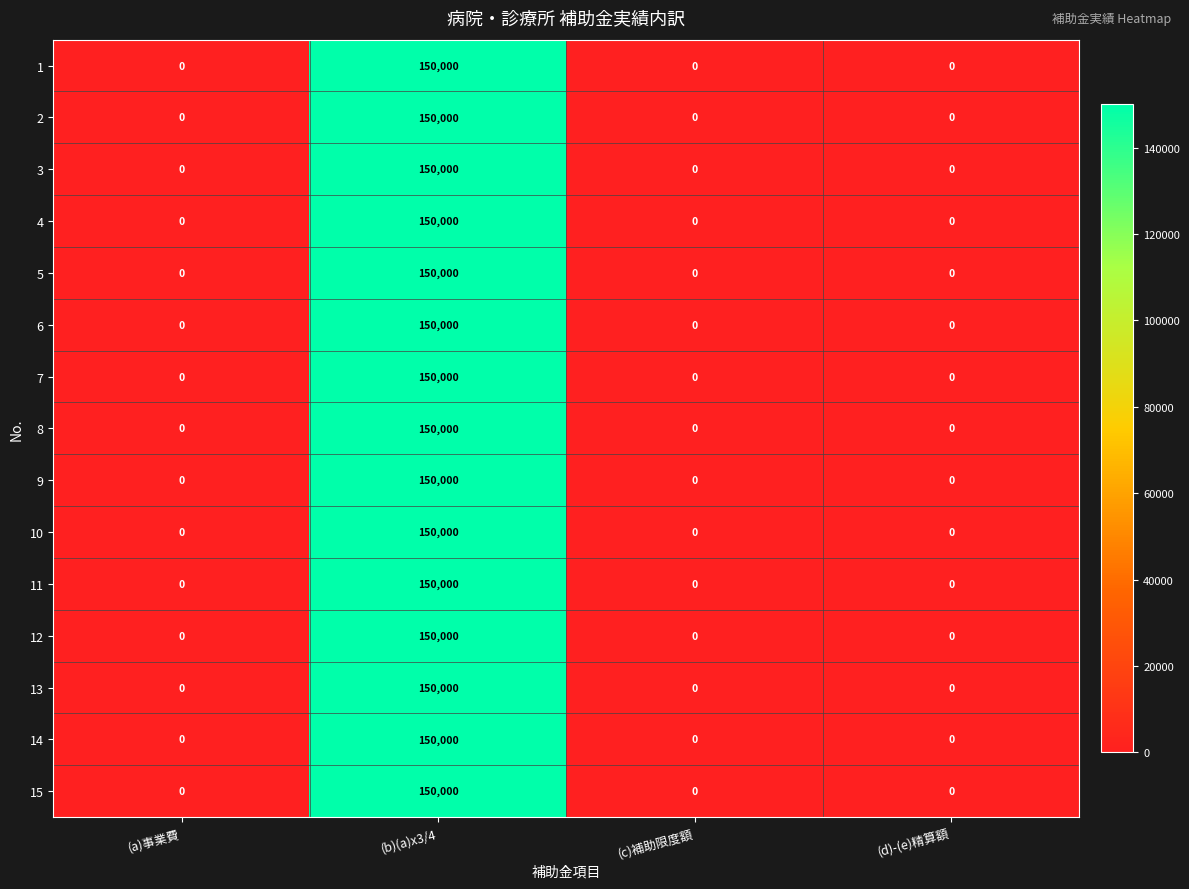

What is the maximum value shown in the chart?

150000